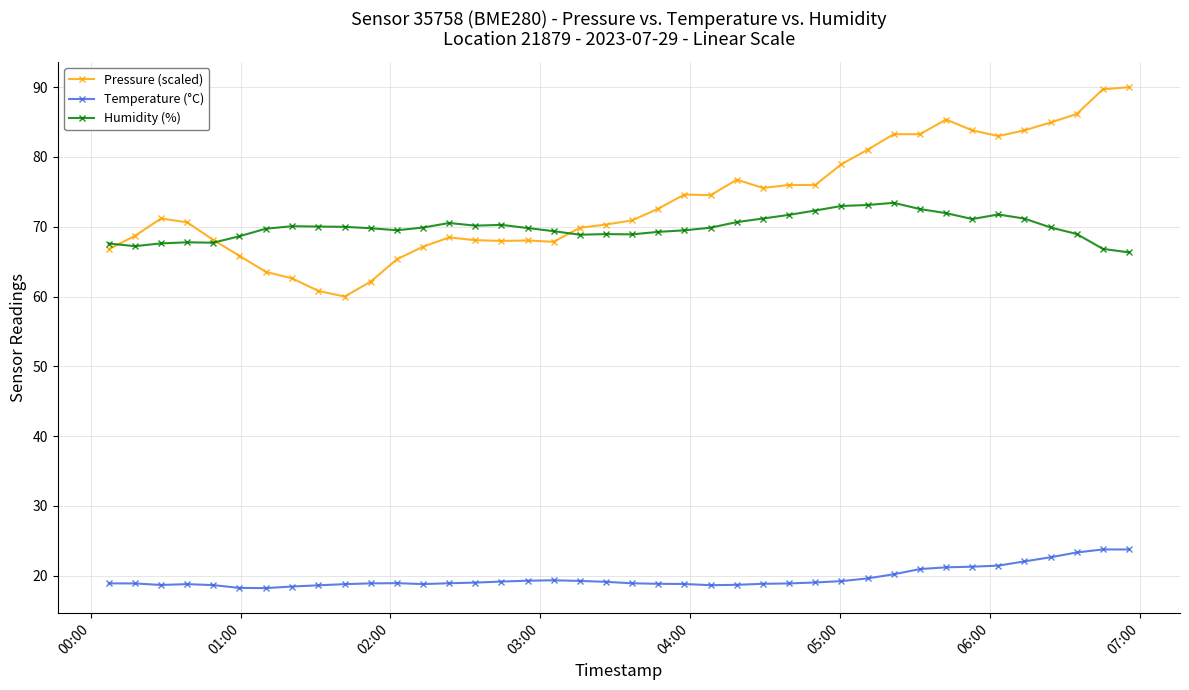

Which series has the widest spread of values?

Pressure (scaled)